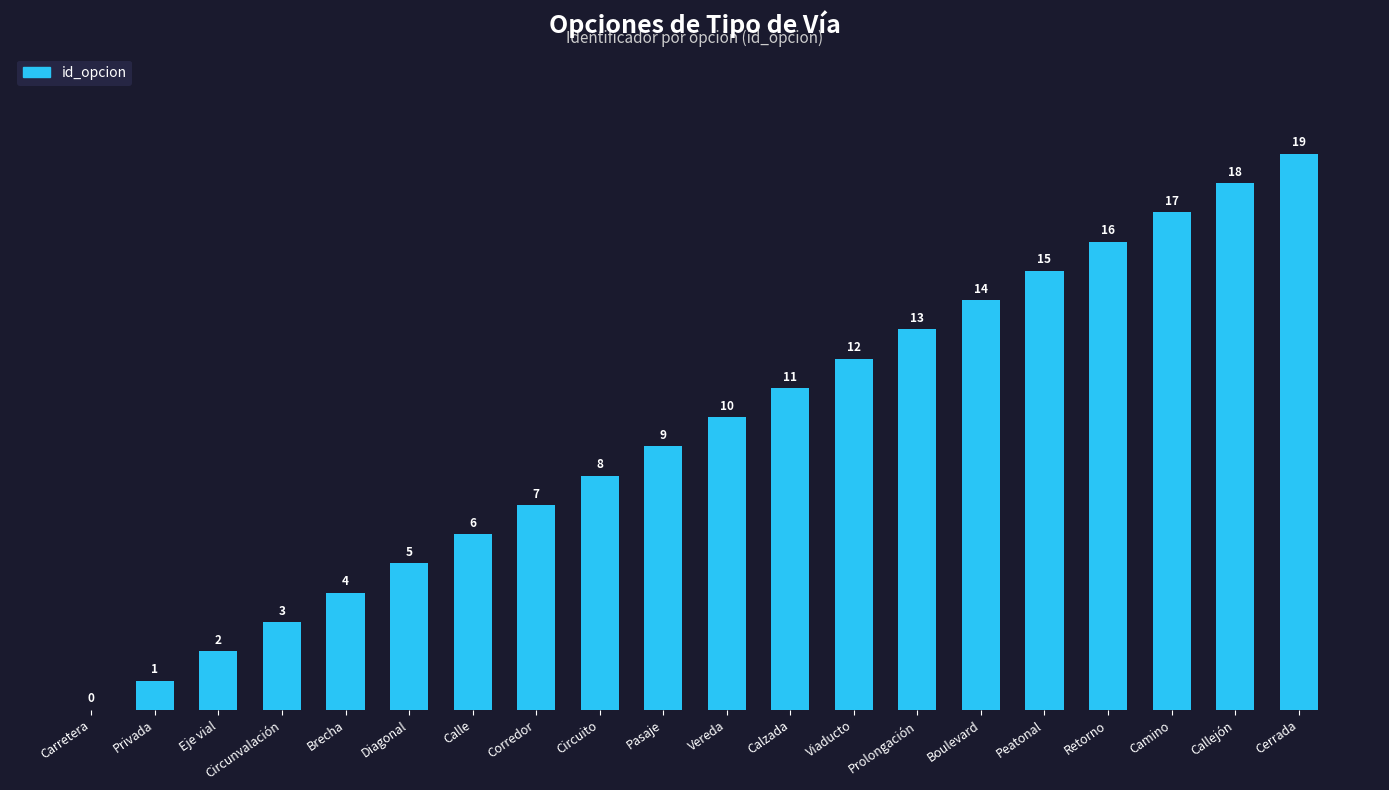

What is the sum of all values?

190